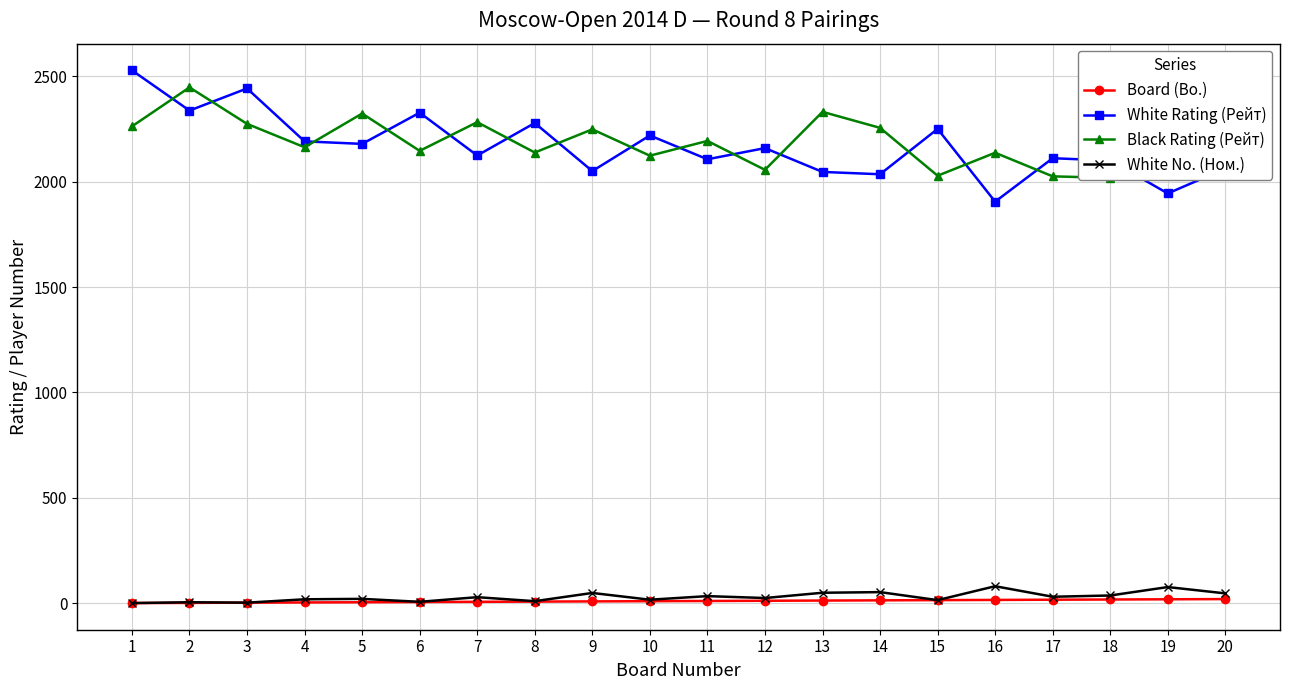

List the labels in order of Board (Bo.) value, largest first.

20, 19, 18, 17, 16, 15, 14, 13, 12, 11, 10, 9, 8, 7, 6, 5, 4, 3, 2, 1